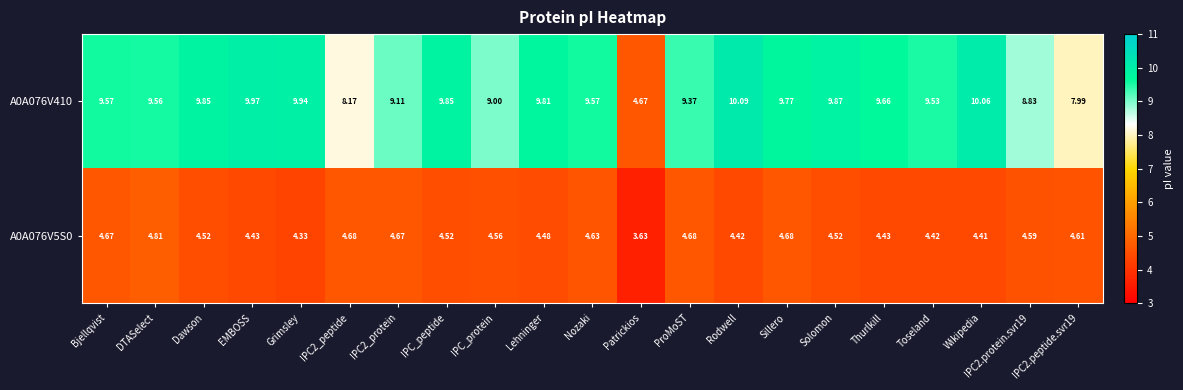

What is the difference between the highest and lowest values at Thurlkill?

5.2